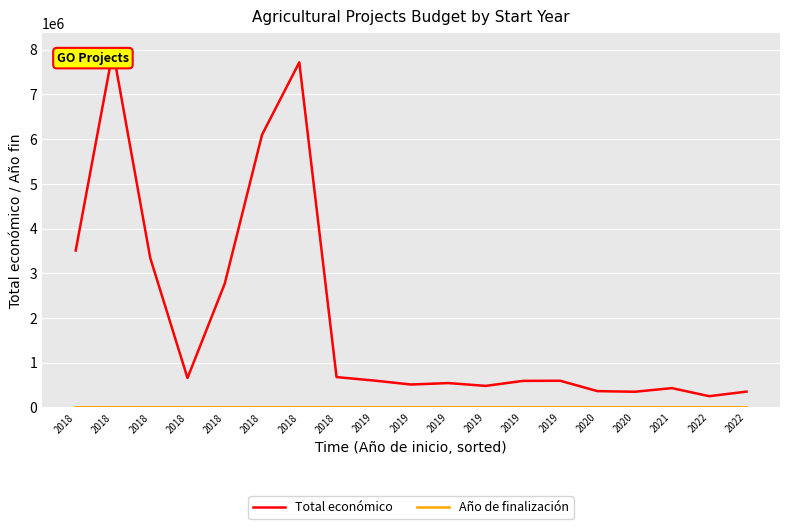

How many lines are shown in the chart?

2